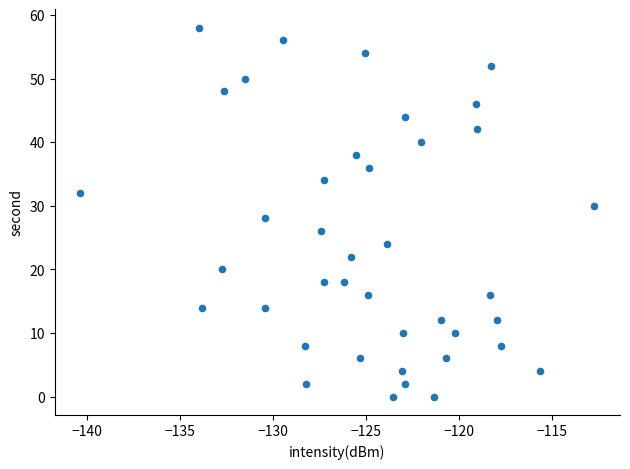

What is the range of Y values (max minus min)?

58